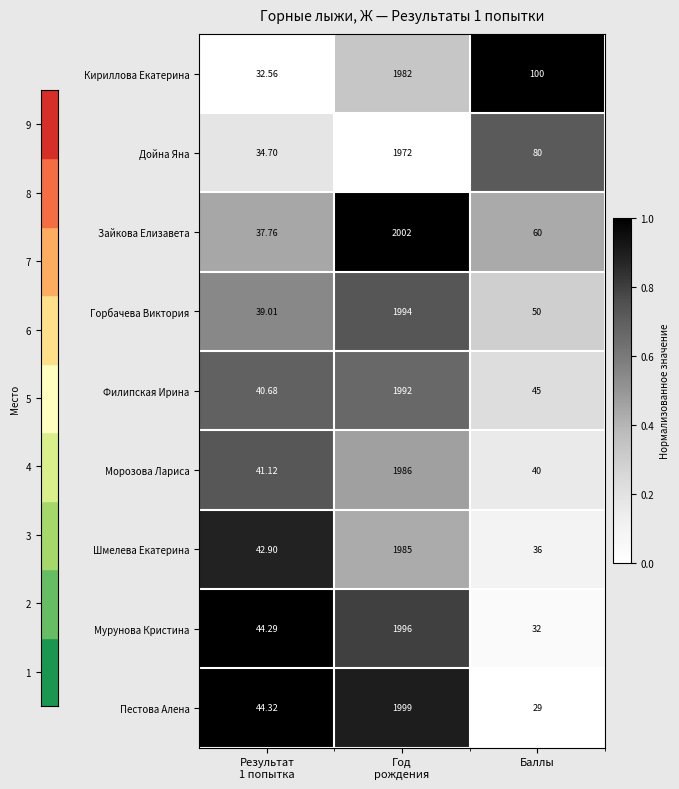

At which label is Дойна Яна closest to 1003?

Баллы